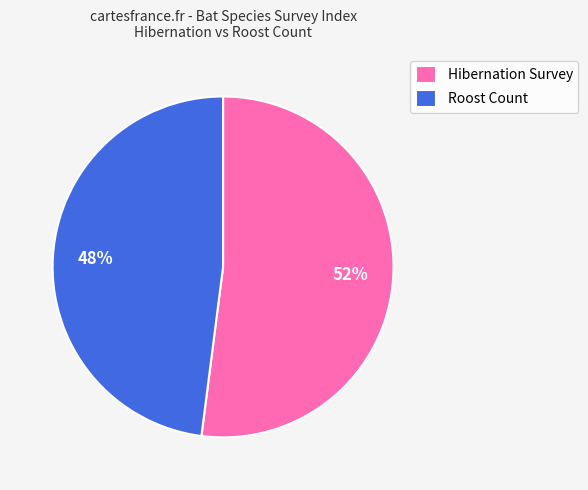

What percentage is the Hibernation Survey slice, to the nearest percent?

52%